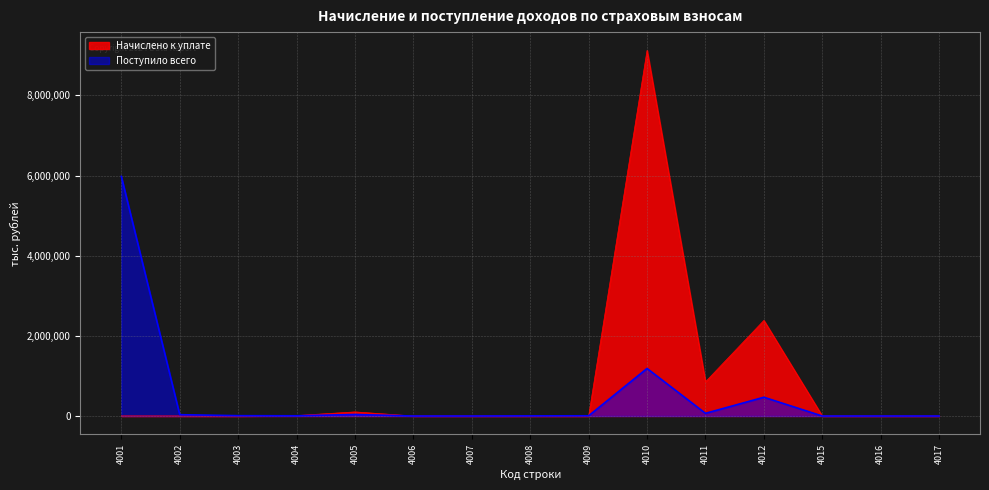

True or false: Начислено к уплате and Поступило всего cross at least once.

True